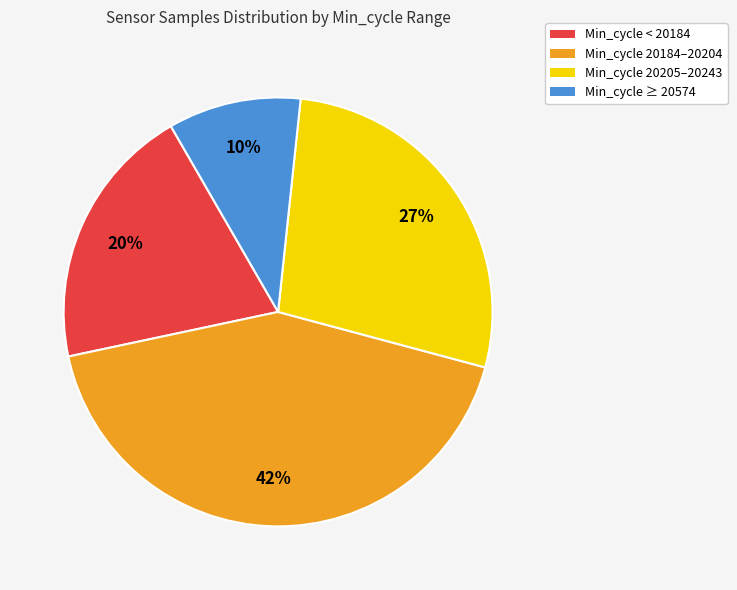

Is the sum of Min_cycle ≥ 20574 and Min_cycle 20184–20204 greater than half?

Yes